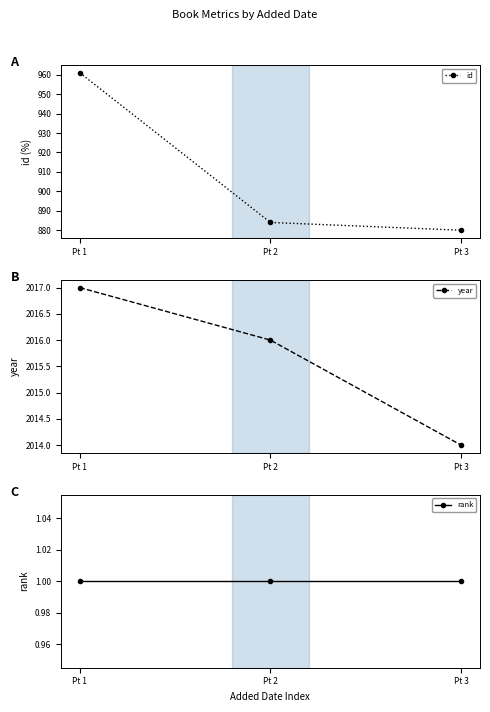

At which category does the chart reach its minimum across all series?

Pt 1